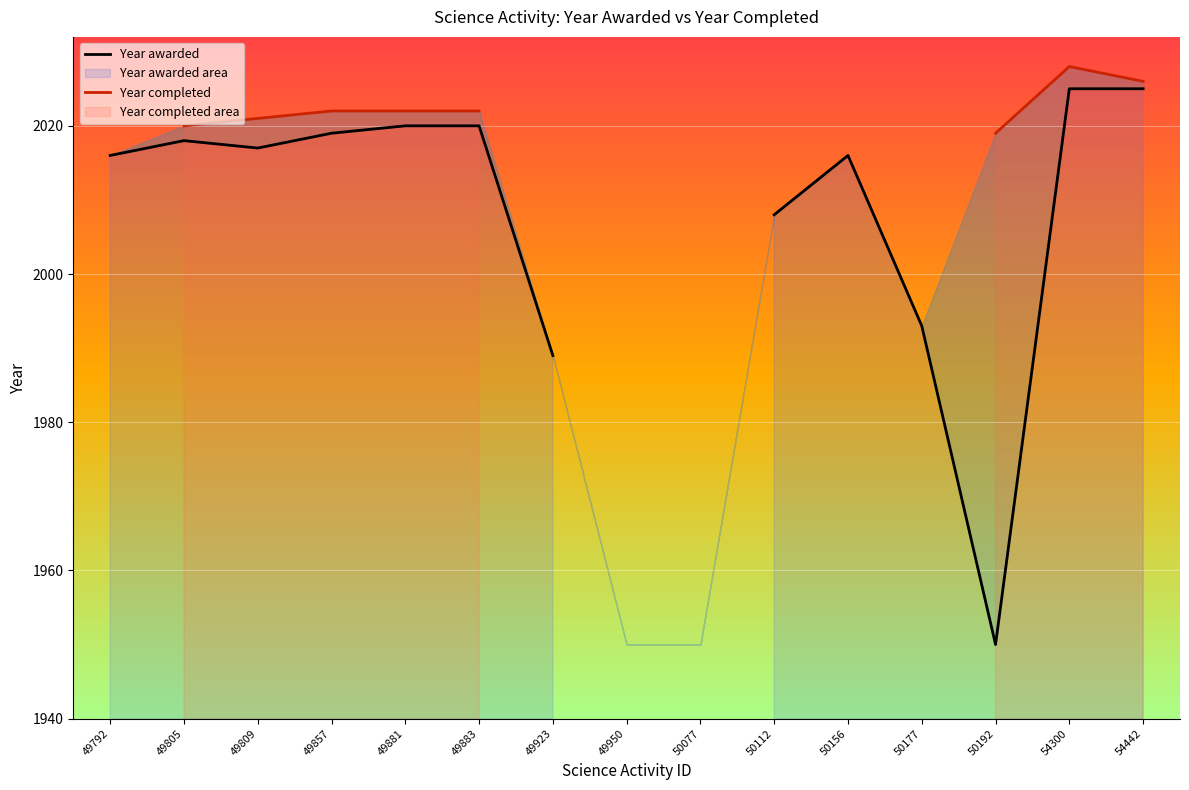

Which series has the widest spread of values?

Year awarded